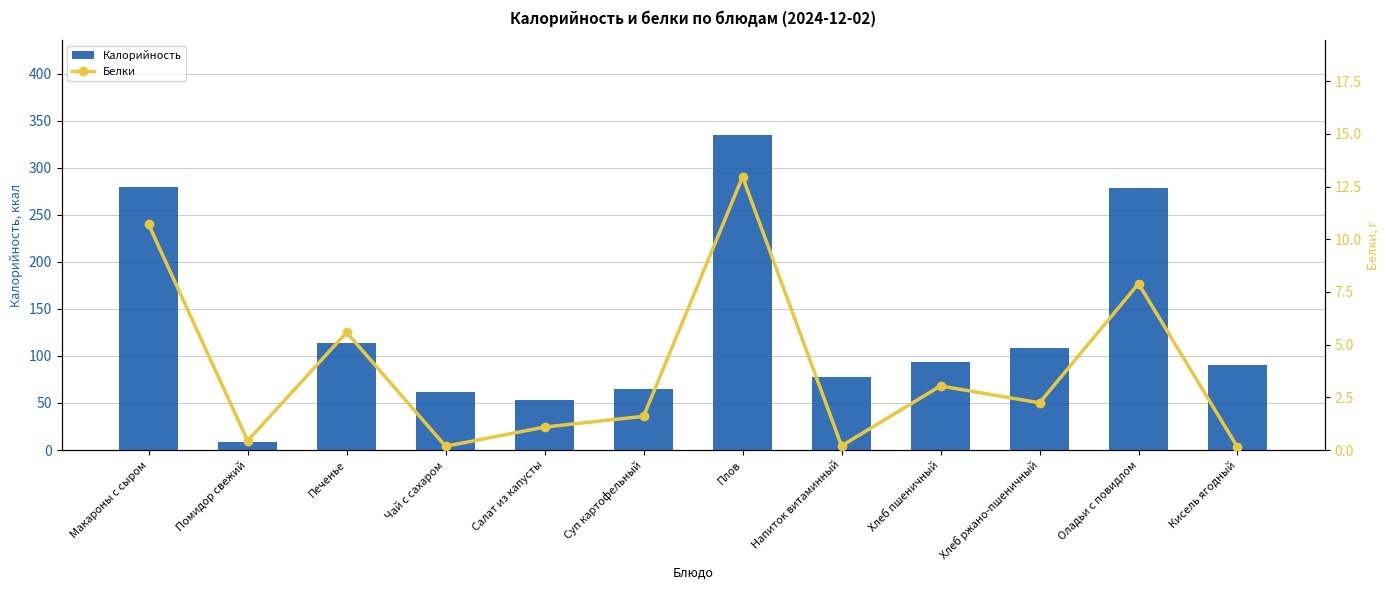

What is the difference between the maximum and minimum values in the Белки series?

12.8